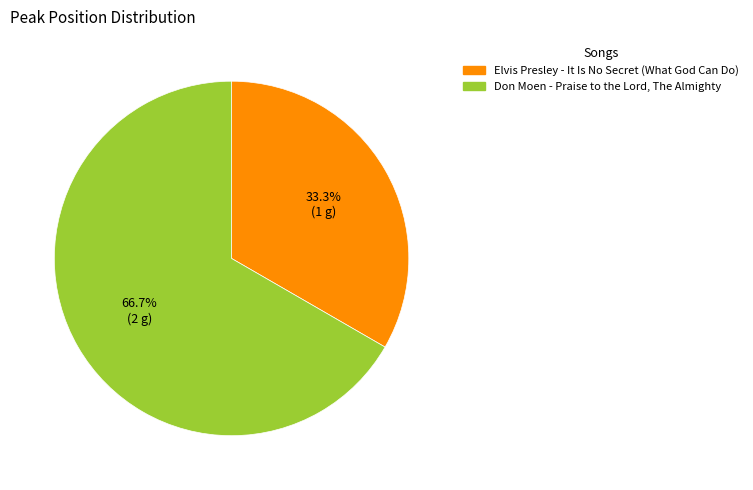

Combined, do Don Moen - Praise to the Lord, The Almighty and Elvis Presley - It Is No Secret (What God Can Do) account for over 50%?

Yes